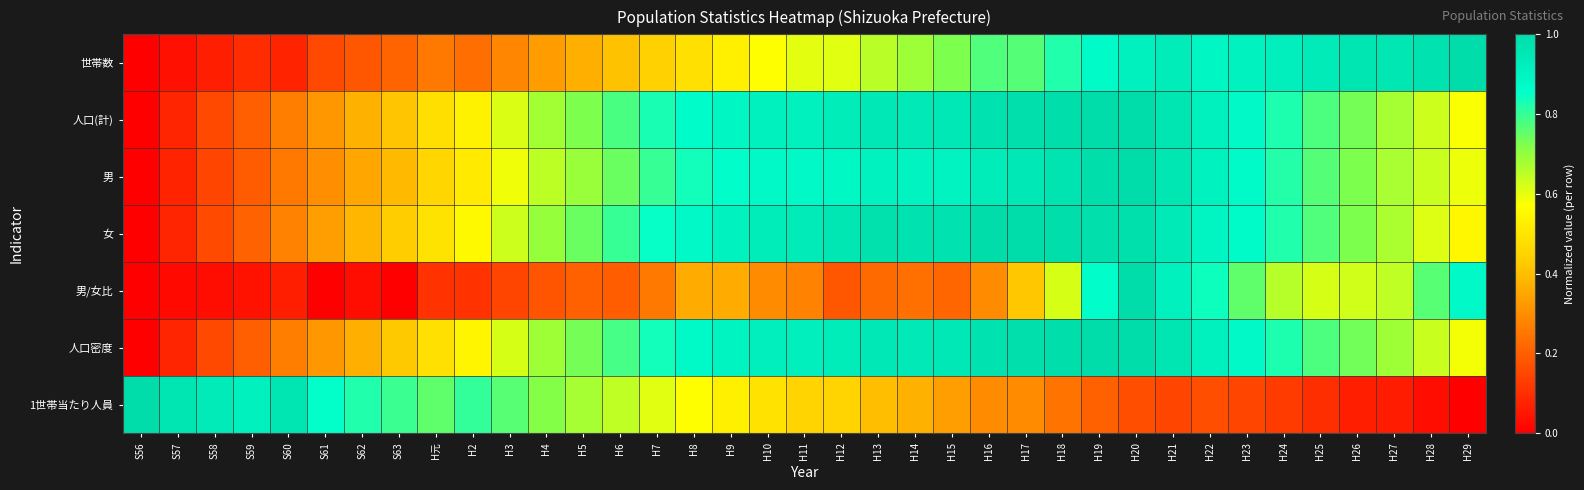

What is the spread (max minus min) of values at H7?

0.6